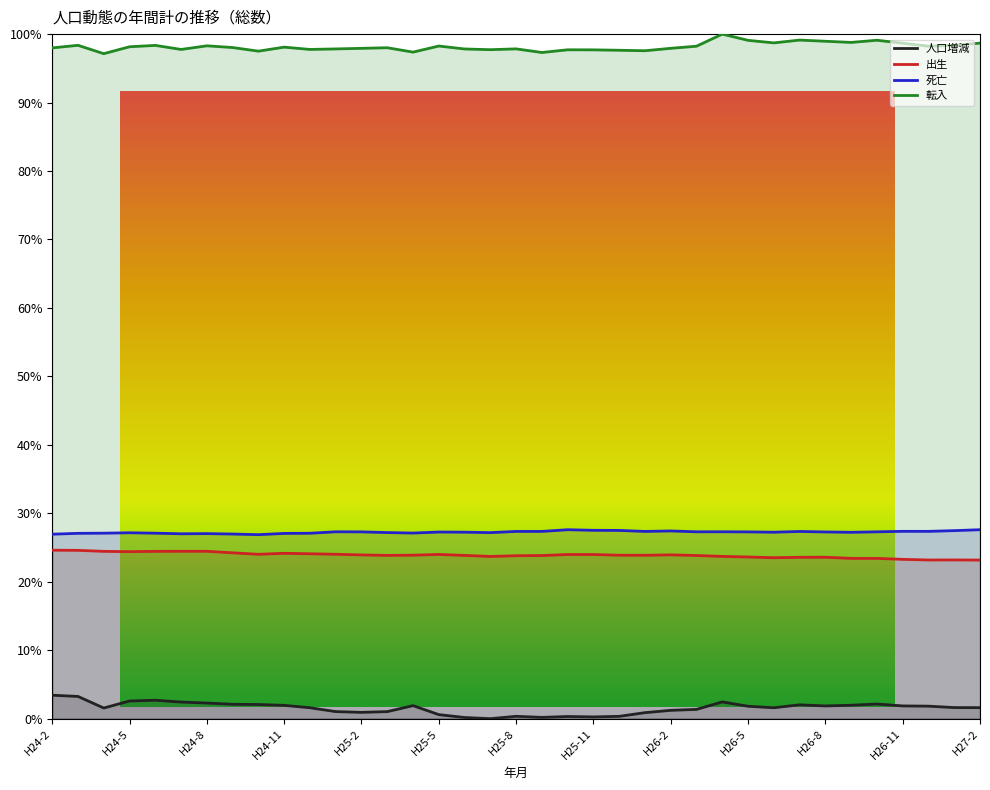

How many 転入 values are between 0 and 1?

37